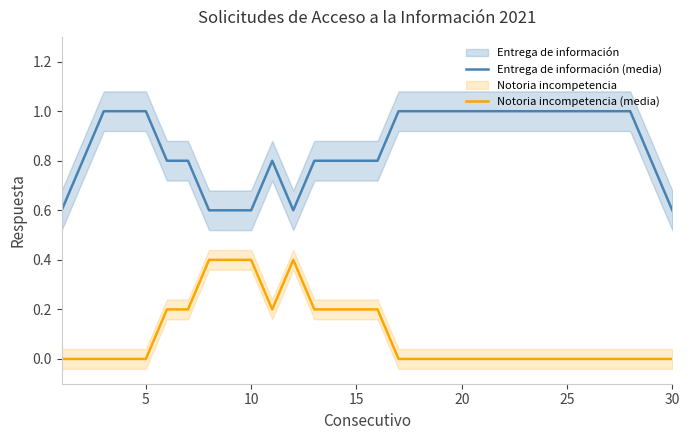

True or false: Entrega de información (media) and Notoria incompetencia (media) cross at least once.

False